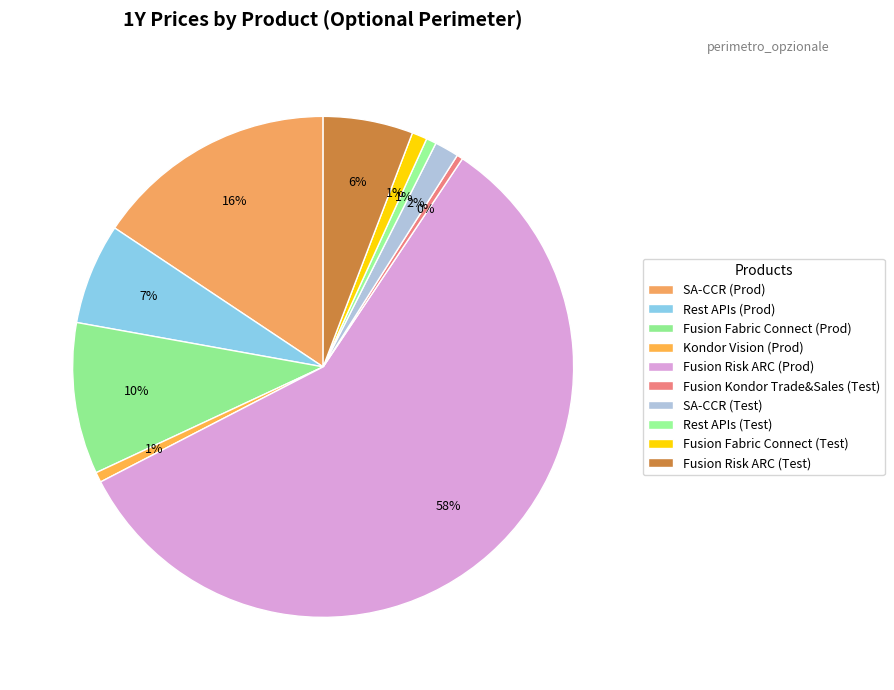

To the nearest percent, what is the difference between the SA-CCR (Test) and Rest APIs (Test) slice percentages?

1%